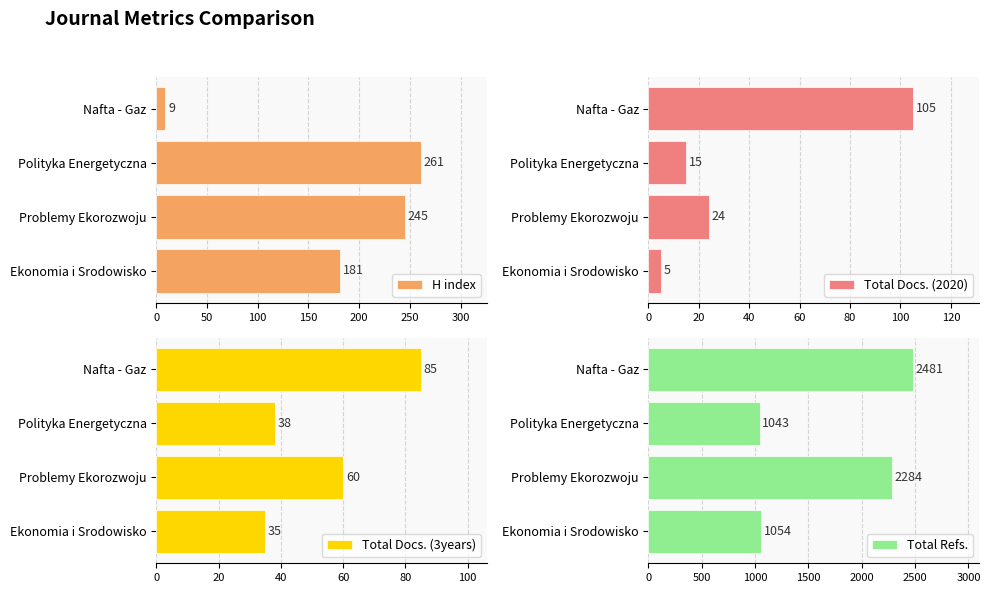

What is the average value of the H index series?

174